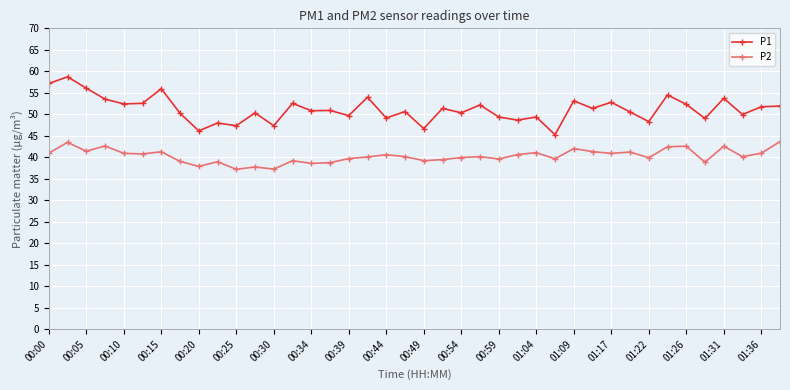

Which series has the largest range (max minus min)?

P1